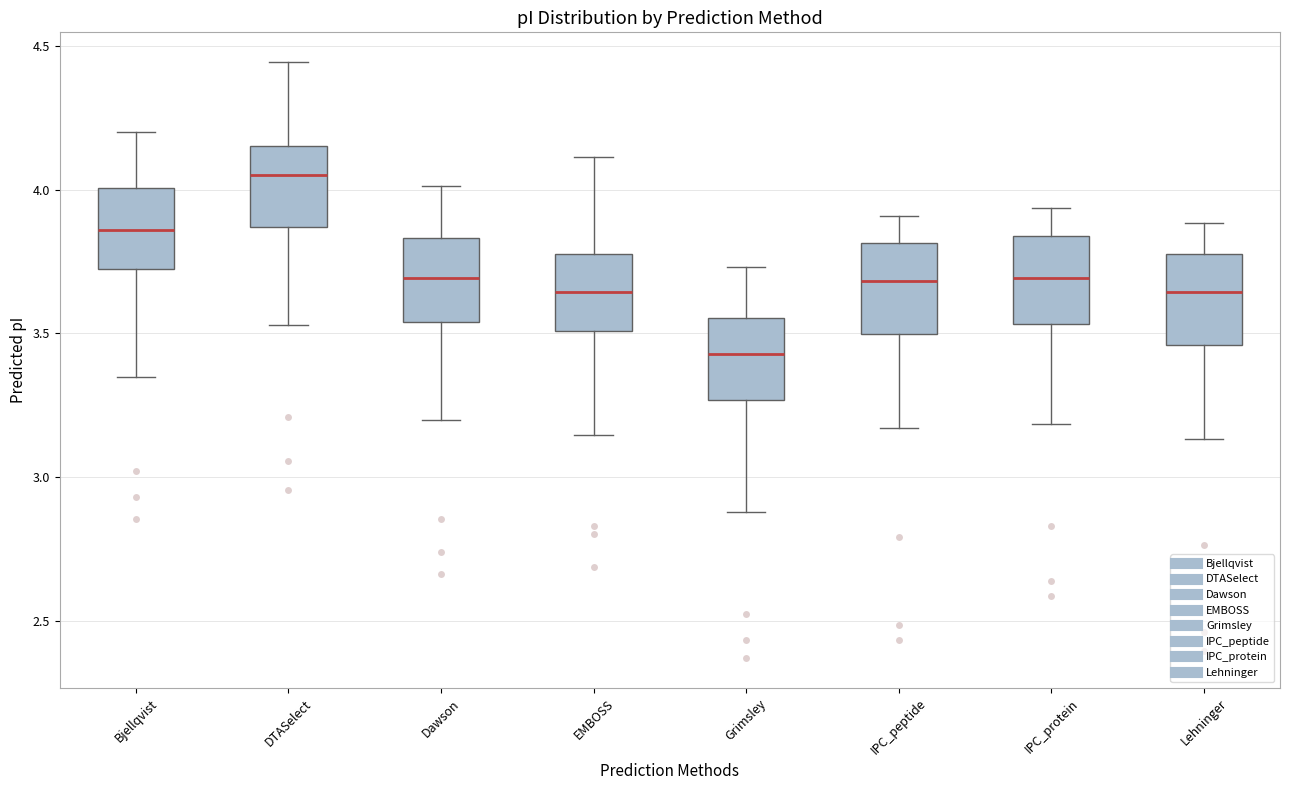

Which box's median line is the lowest?

Grimsley